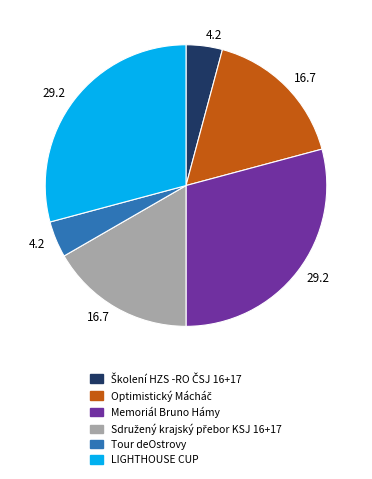

Does any single category account for the majority?

No